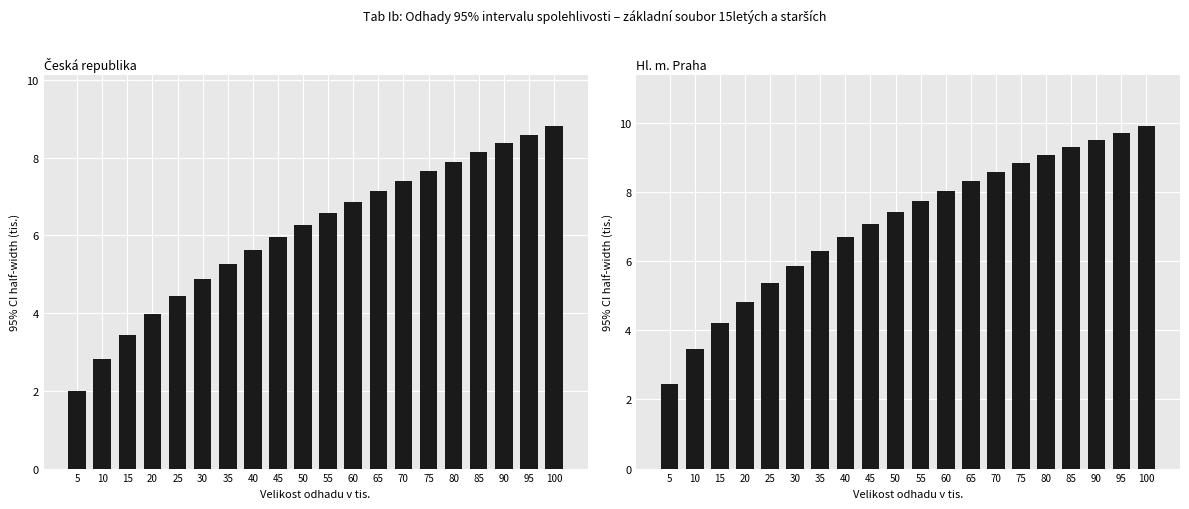

Is it true that Hl. m. Praha equals 13.9 at 65?

False